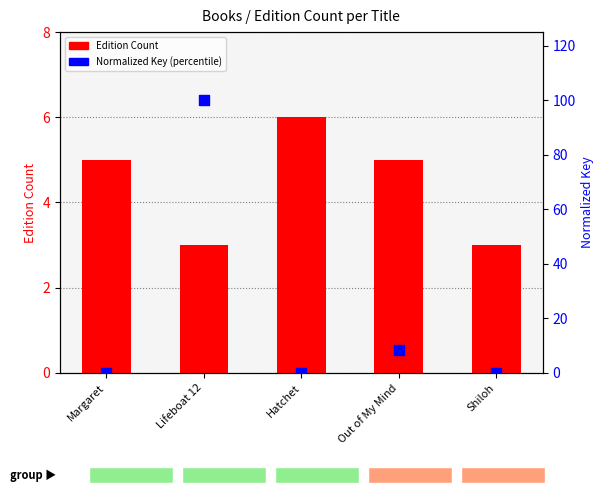

Which series has the widest spread of Y values?

Normalized Key (percentile)